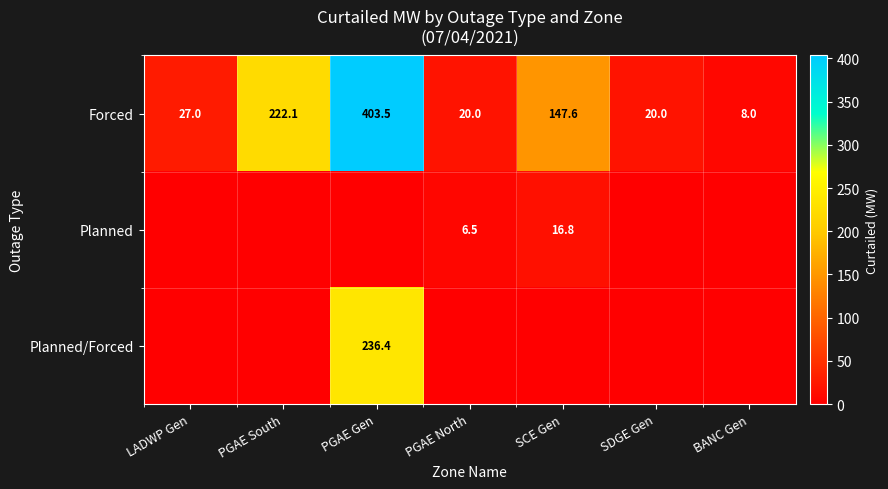

What is the spread (max minus min) of values at PGAE North?

20.0